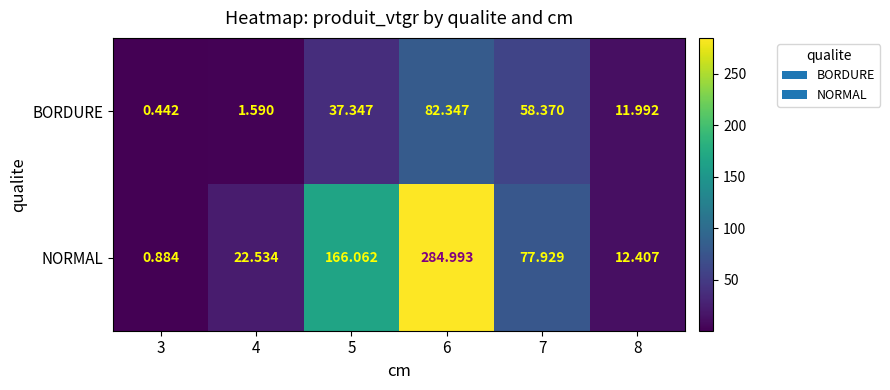

At which category is the sum across all series the highest?

6